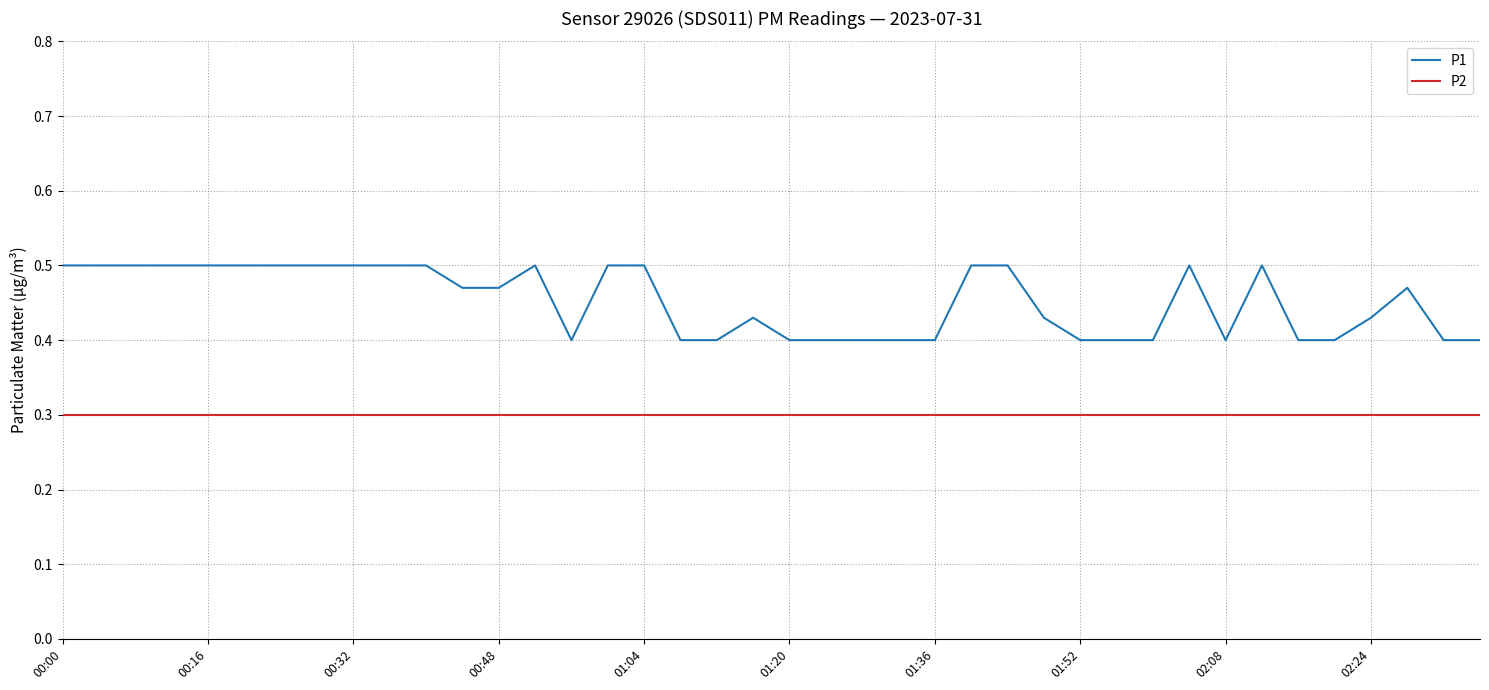

Which series has the largest total across all categories?

P1